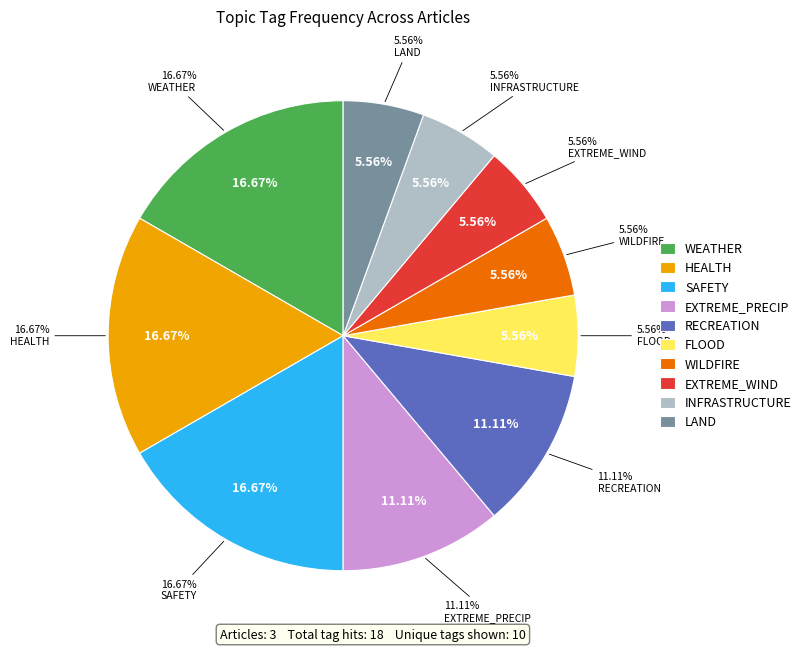

Which category has the biggest portion of the pie?

WEATHER